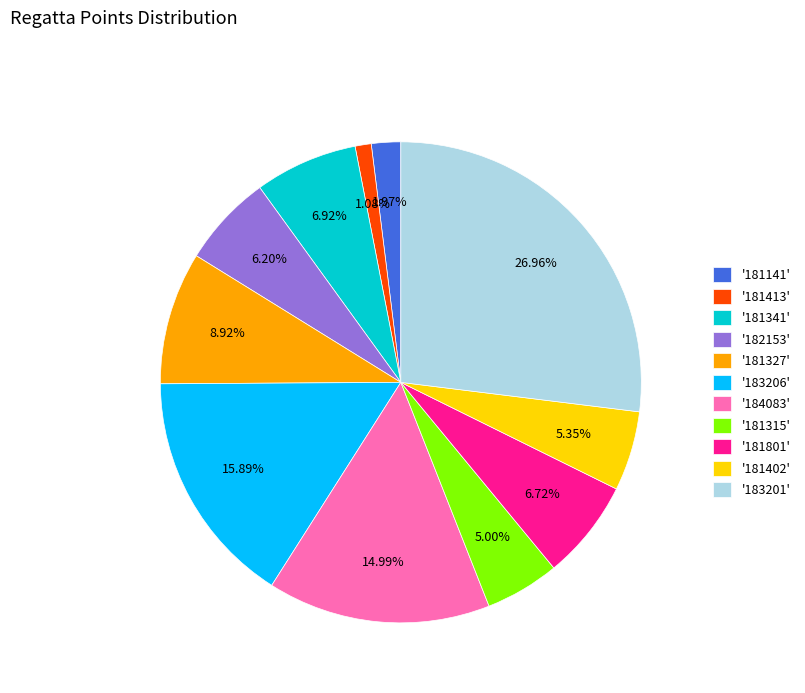

Do '181801' and '181402' together represent more than half of the pie?

No